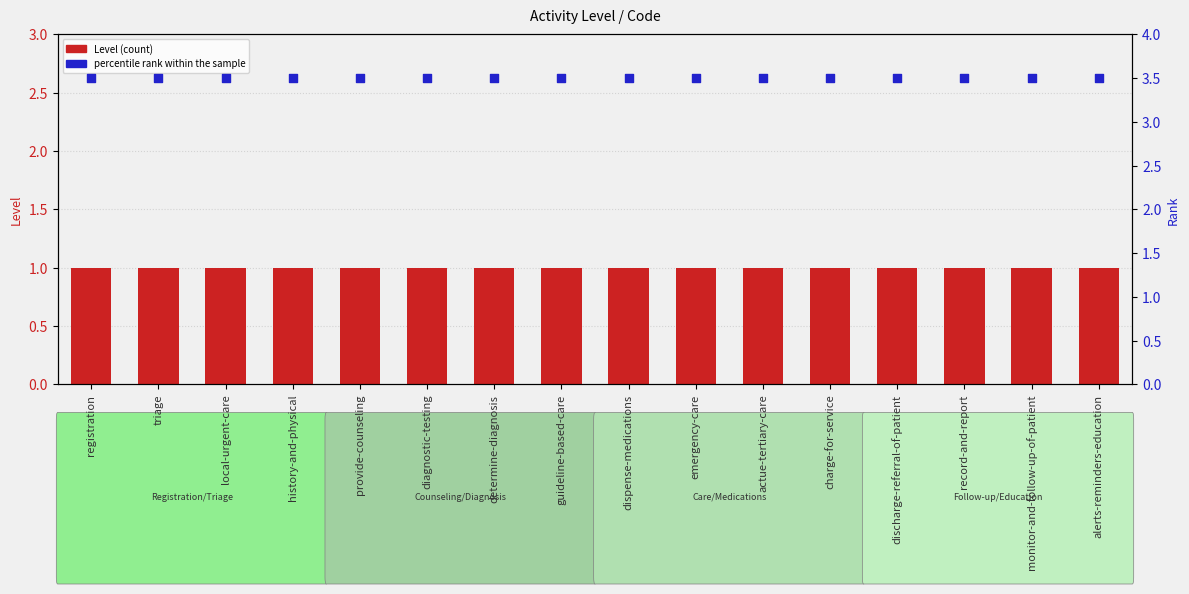

Which series has the widest spread of Y values?

Level